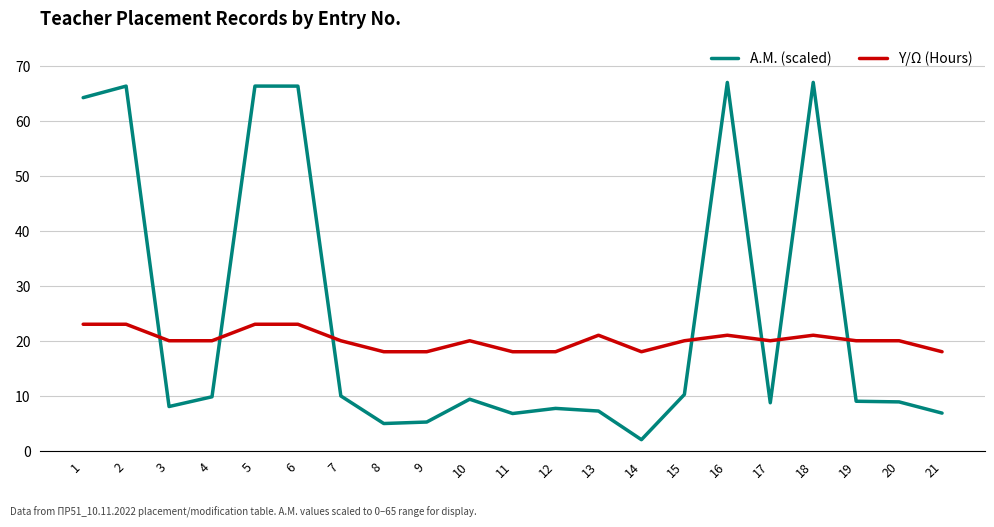

Between which two adjacent categories do Α.Μ. (scaled) and Υ/Ω (Hours) first intersect?

2 and 3